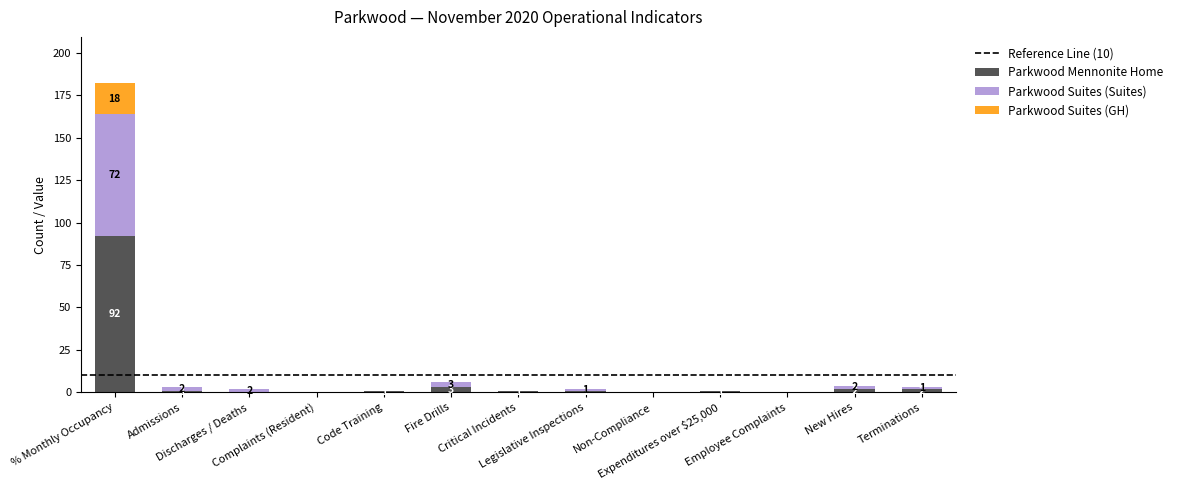

Which has a higher value, Fire Drills or Admissions?

Fire Drills